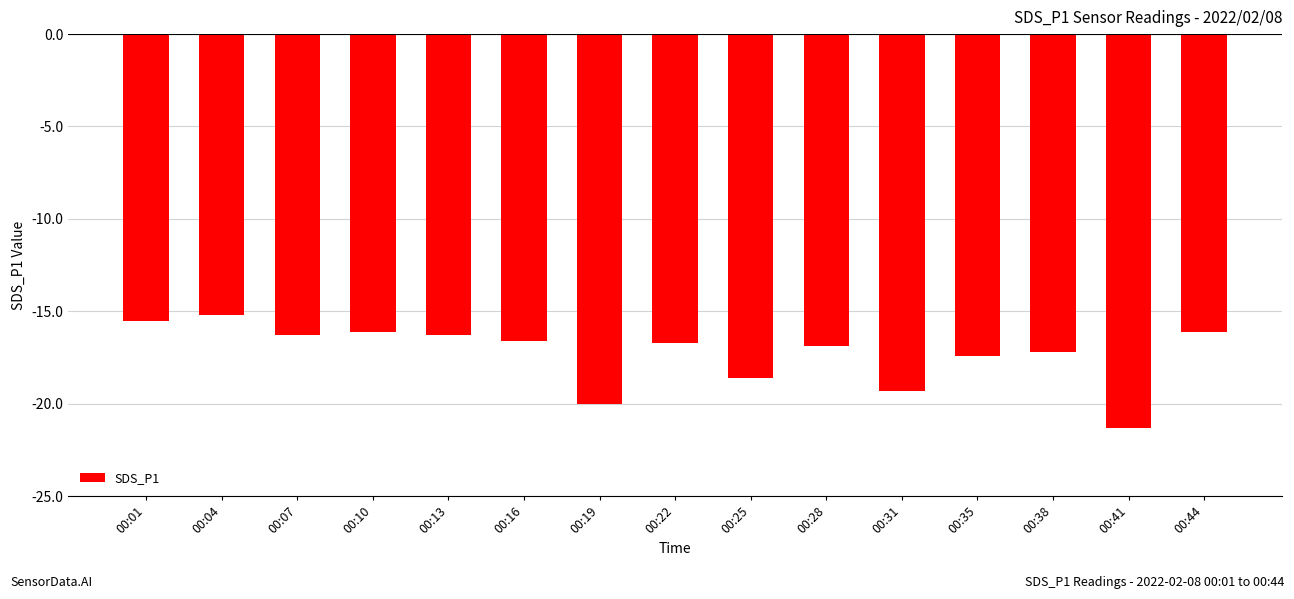

What is the difference between the values at 00:22 and 00:16?

0.1